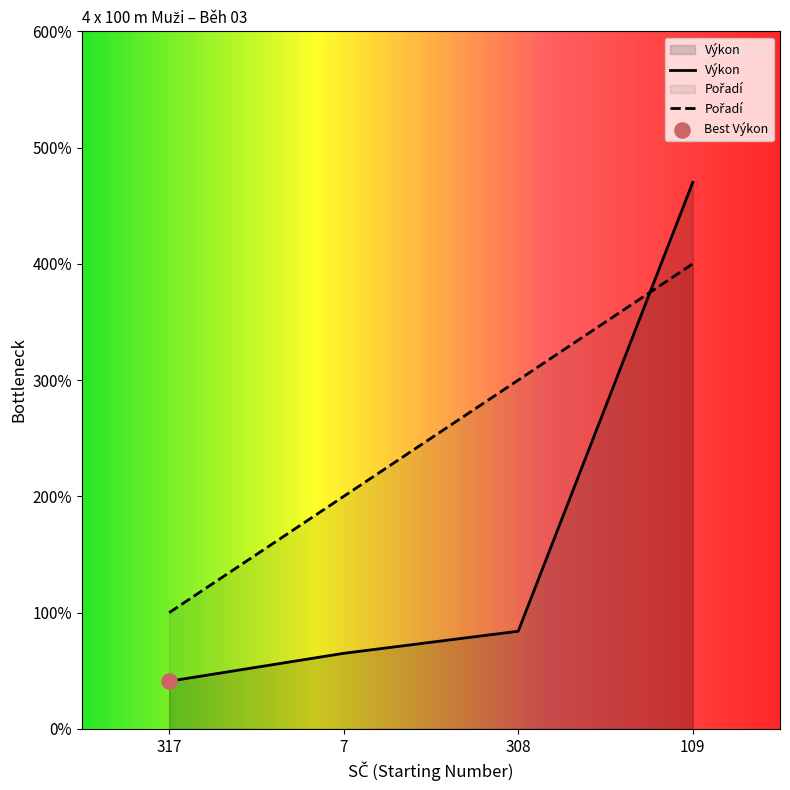

What are all the series names shown in the legend?

Pořadí, Výkon